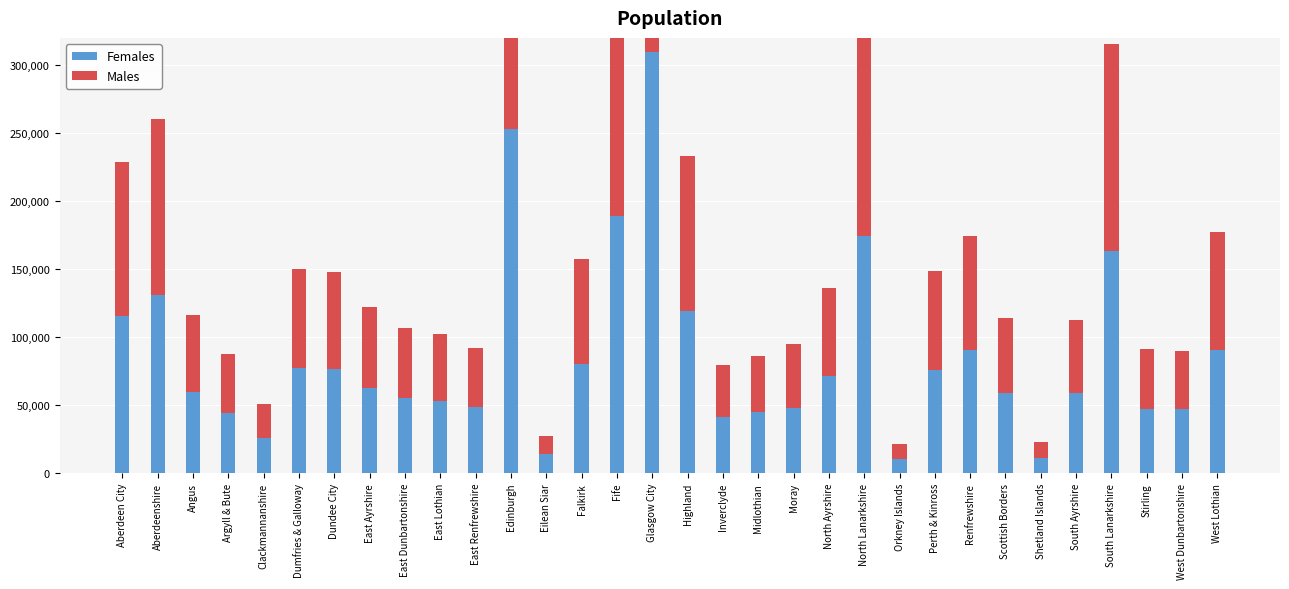

At which category is the sum across all series the highest?

Glasgow City